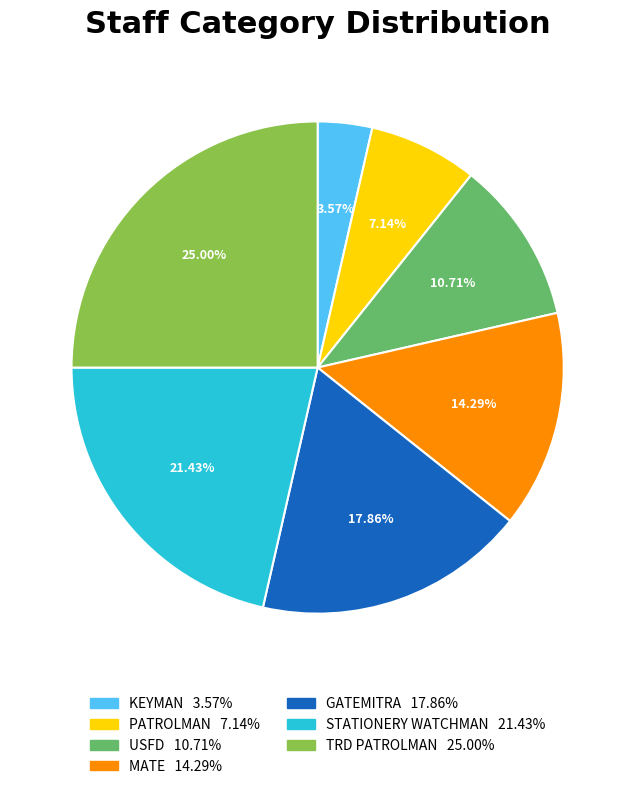

Which slice is the smallest?

KEYMAN